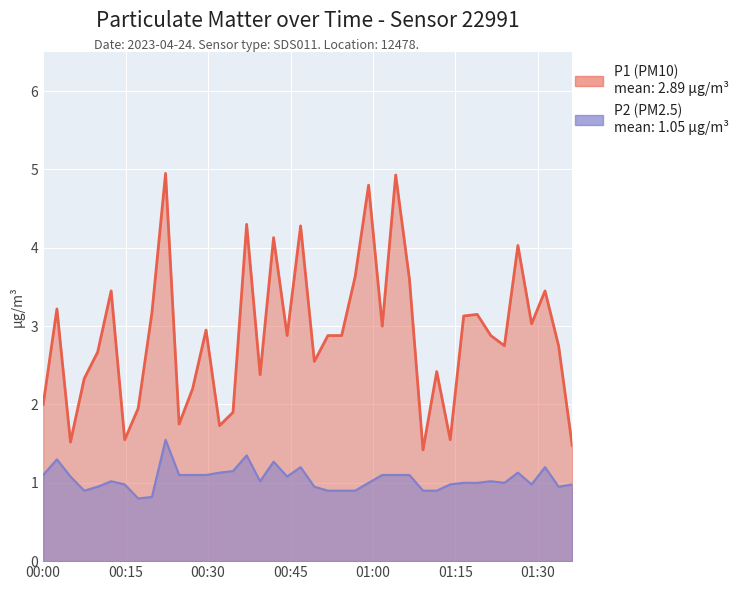

What are all the series names shown in the legend?

P1, P2